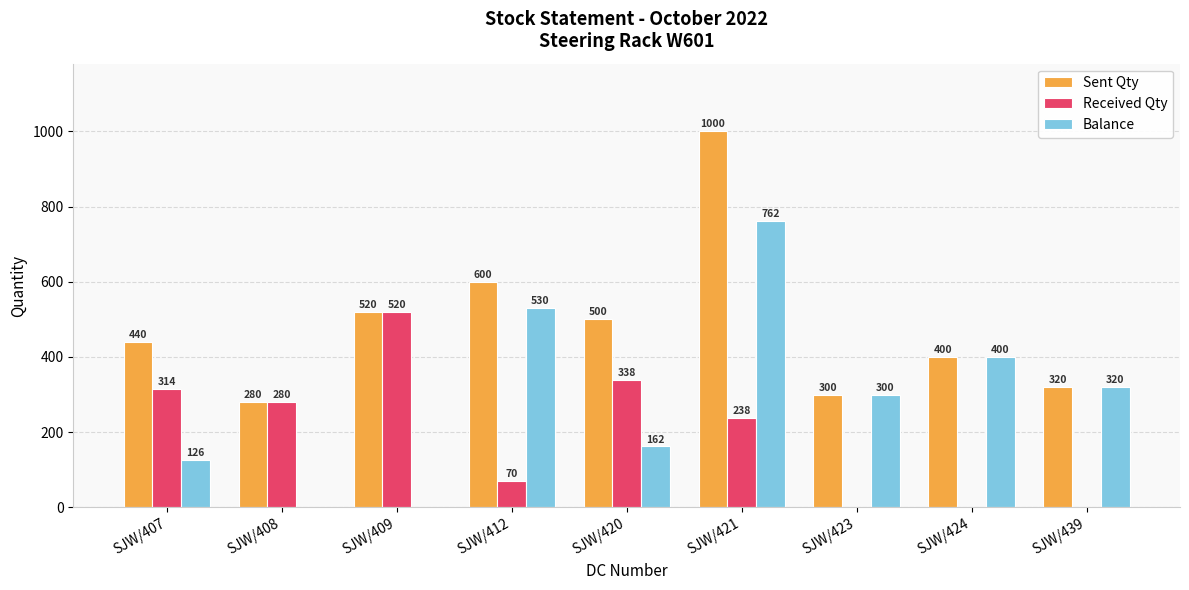

Are the bars horizontal?

No